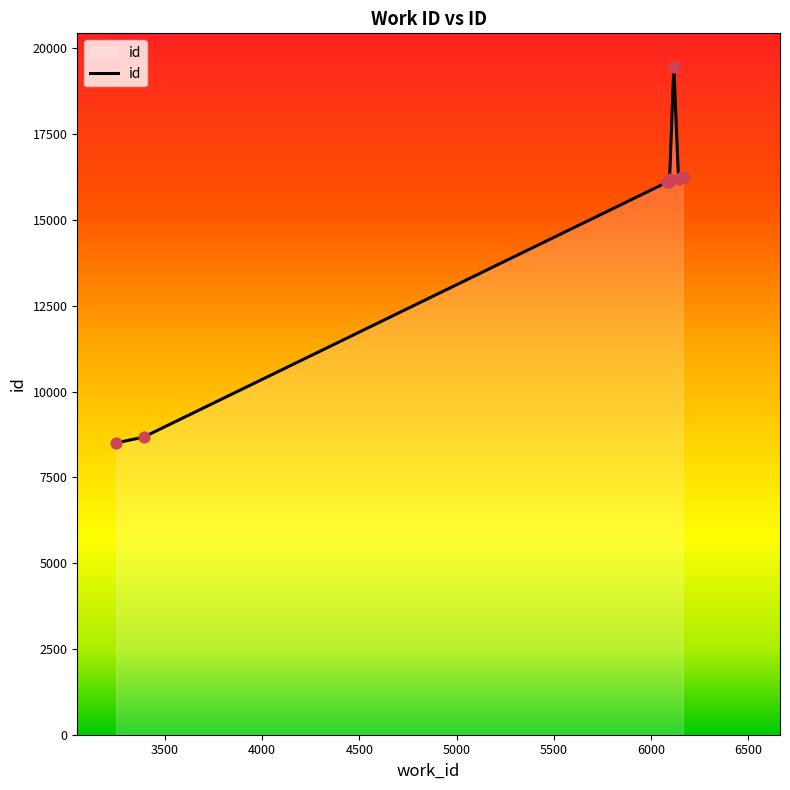

What is the change in value from 6160 to 6163?

+15